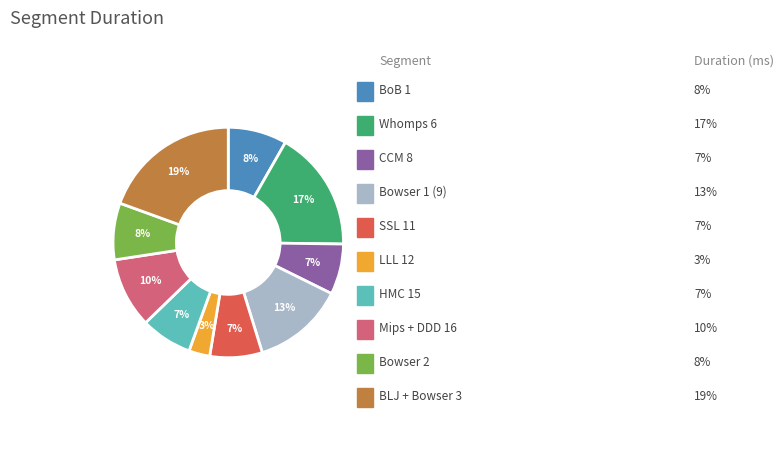

Is there any slice that represents more than half of the pie?

No